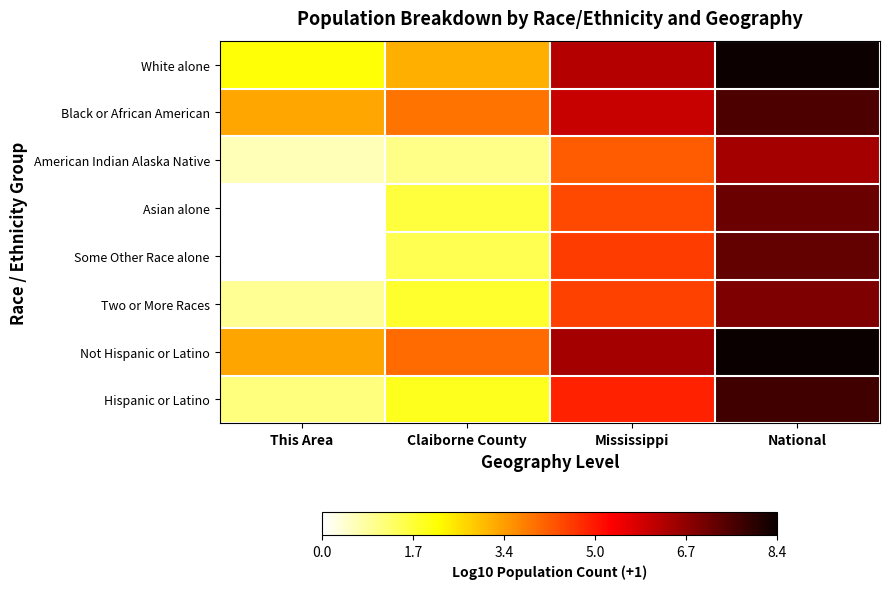

Reading right to left, list all the values displayed in this chart.

White alone: National=8.3	Mississippi=6.2	Claiborne County=3.1	This Area=2.1
Black or African American: National=7.6	Mississippi=6.0	Claiborne County=3.9	This Area=3.2
American Indian Alaska Native: National=6.5	Mississippi=4.2	Claiborne County=1.0	This Area=0.6
Asian alone: National=7.2	Mississippi=4.4	Claiborne County=1.6	This Area=0.0
Some Other Race alone: National=7.3	Mississippi=4.6	Claiborne County=1.5	This Area=0.0
Two or More Races: National=7.0	Mississippi=4.5	Claiborne County=1.7	This Area=0.9
Not Hispanic or Latino: National=8.4	Mississippi=6.5	Claiborne County=4.0	This Area=3.3
Hispanic or Latino: National=7.7	Mississippi=4.9	Claiborne County=1.9	This Area=1.1